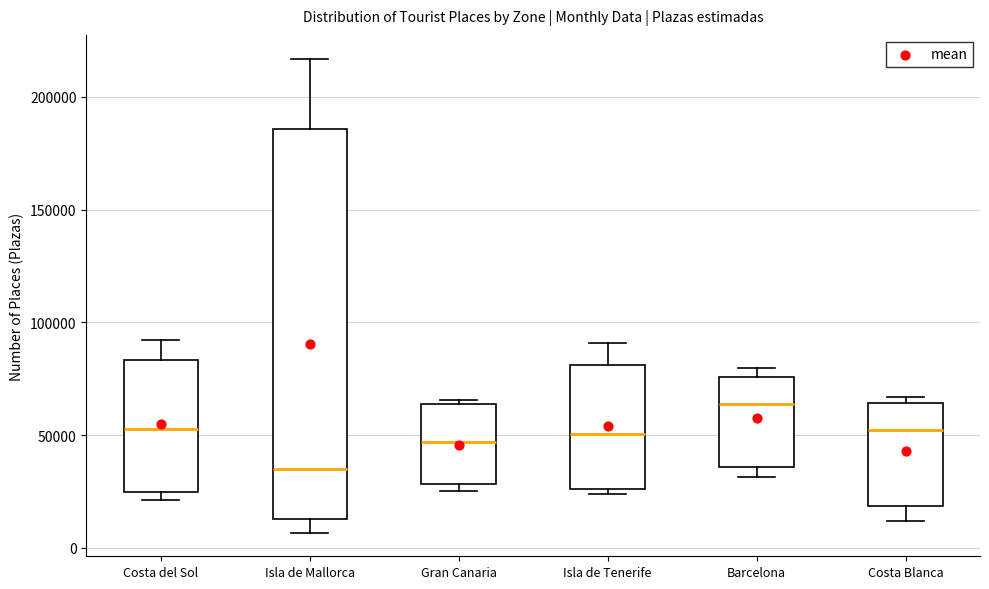

Reading left to right, read every box against the y-axis: the position of its median line, the range the box covers, and the ends of its whiskers. The values are not printed on the chart, so give them approximately, as read against the axis.

Costa del Sol: median 55000, box 25000 to 85000, whiskers 20000 to 90000
Isla de Mallorca: median 35000, box 15000 to 185000, whiskers 5000 to 215000
Gran Canaria: median 45000, box 30000 to 65000, whiskers 25000 to 65000 (just above the box's upper edge)
Isla de Tenerife: median 50000, box 25000 to 80000, whiskers 25000 (just below the box's lower edge) to 90000
Barcelona: median 65000, box 35000 to 75000, whiskers 30000 to 80000
Costa Blanca: median 50000, box 20000 to 65000, whiskers 10000 to 65000 (just above the box's upper edge)